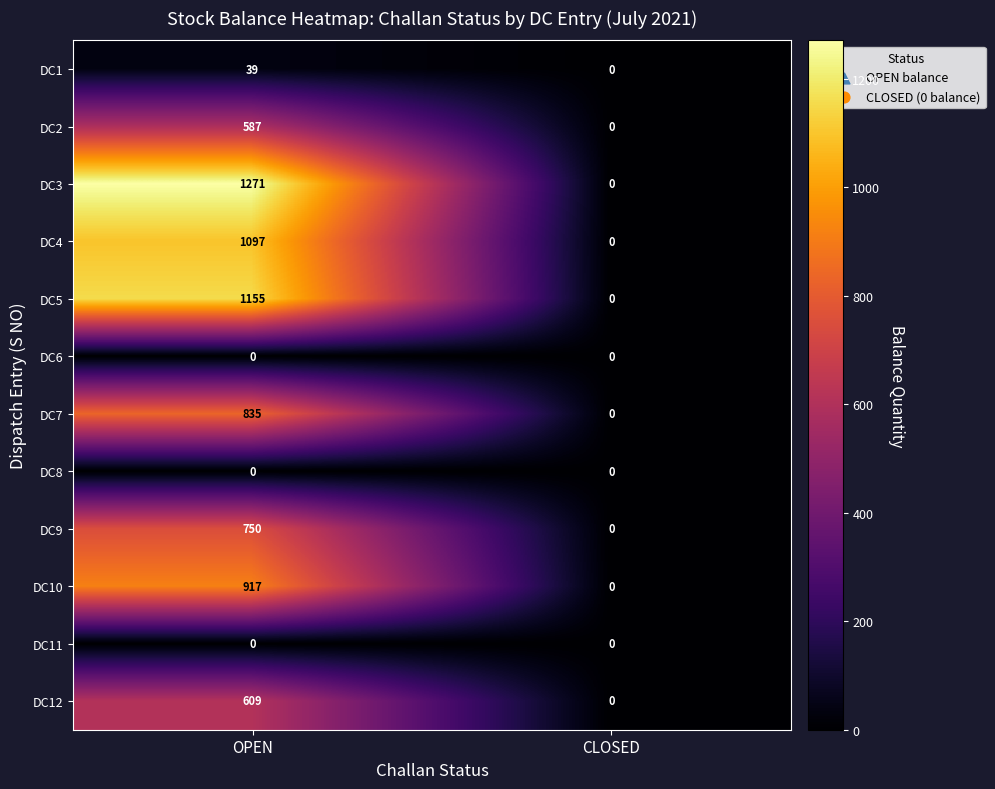

How many values in DC7 are above zero?

1